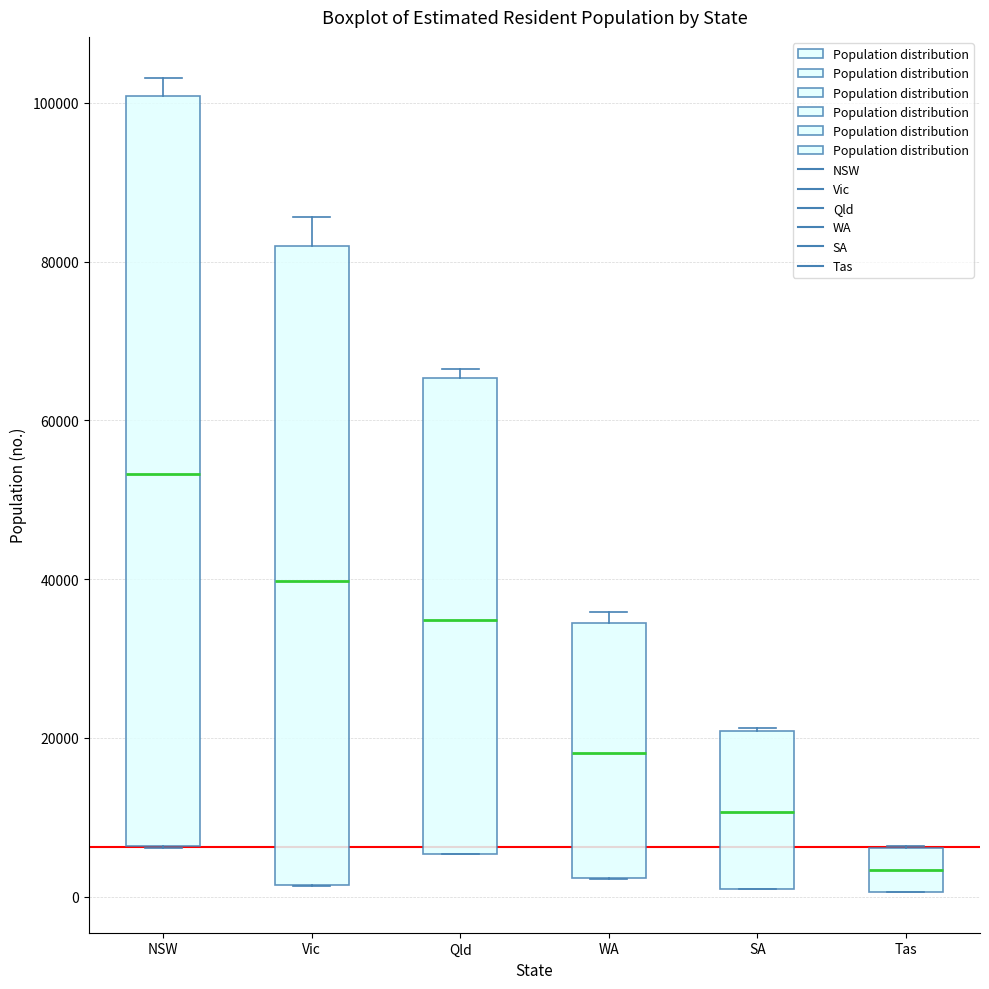

Which box's median line is the highest?

NSW